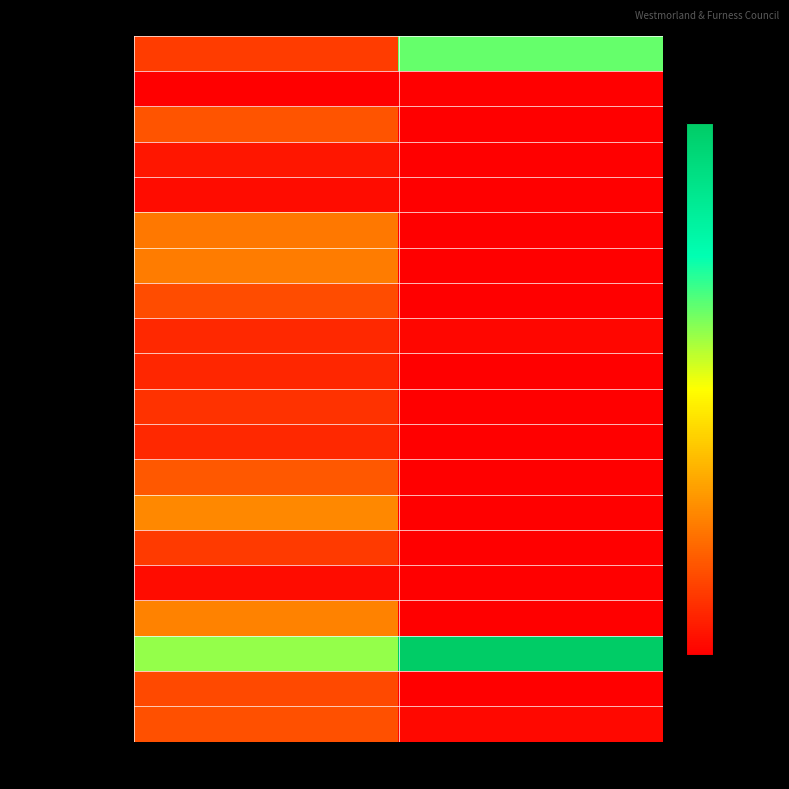

How many categories are shown in the chart?

2